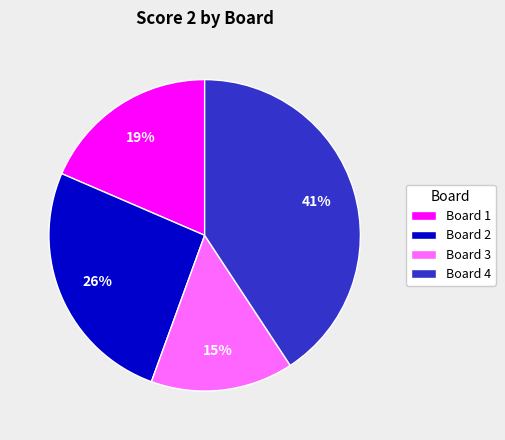

To the nearest percent, what is the difference between the largest and smallest slice percentages?

26%